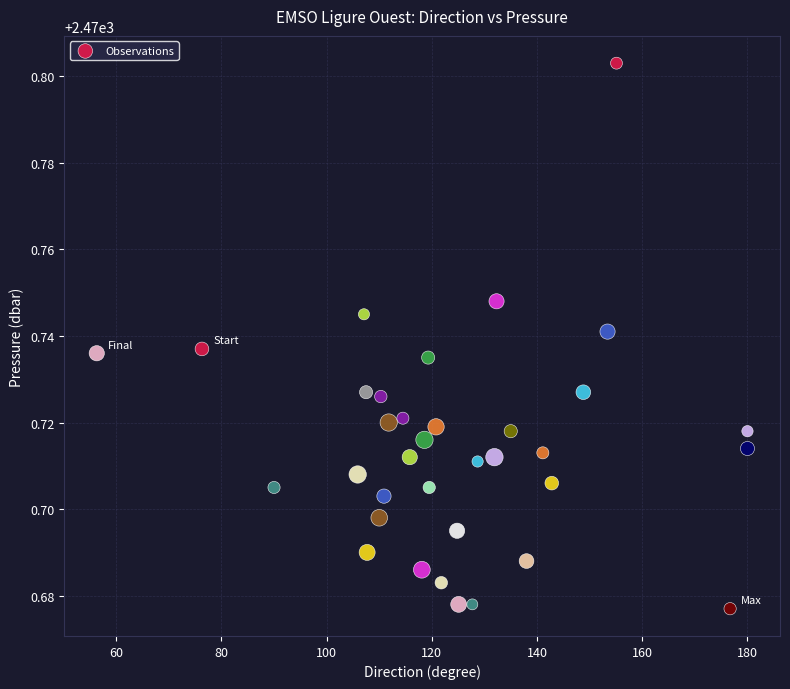

What is the range of X values (max minus min)?

123.7